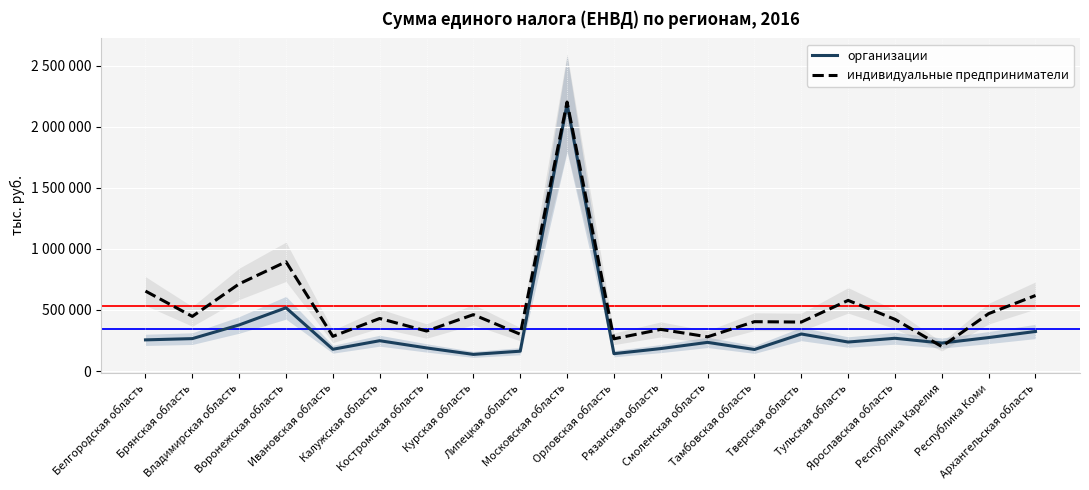

How many series are shown in this chart?

2